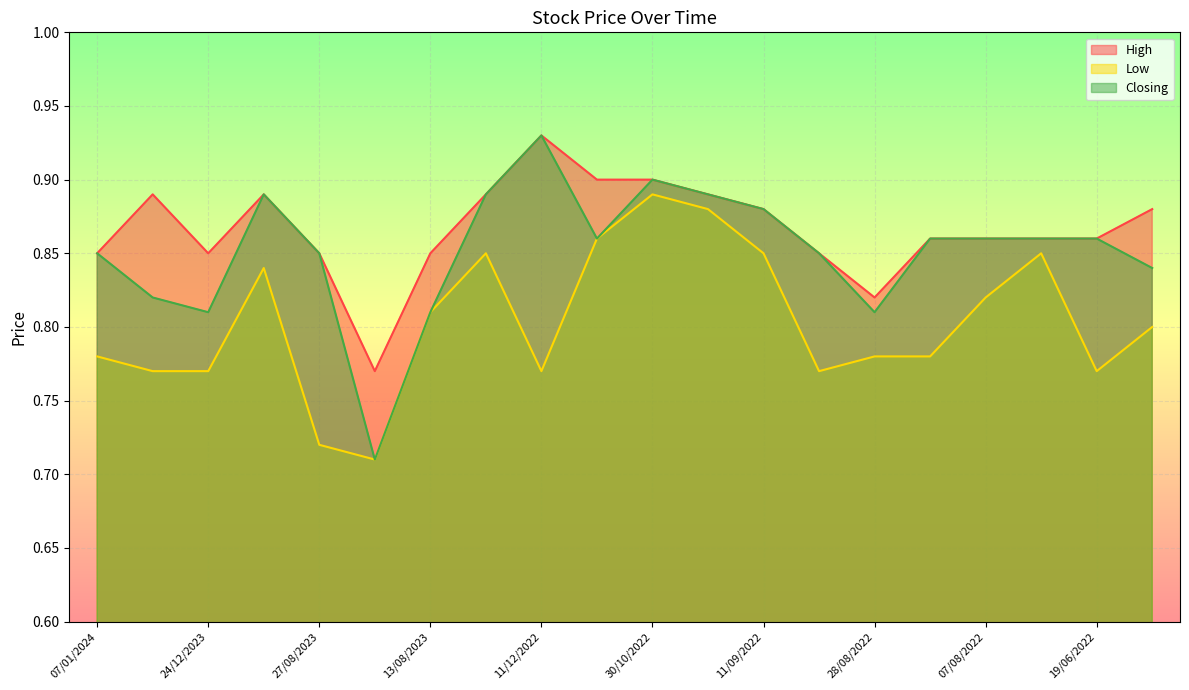

What value does the Closing series have at 31/12/2023?

0.8